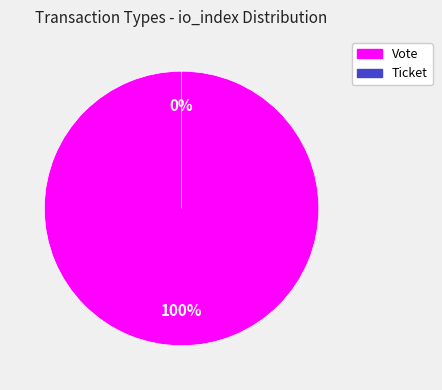

How many segments does this pie chart have?

2